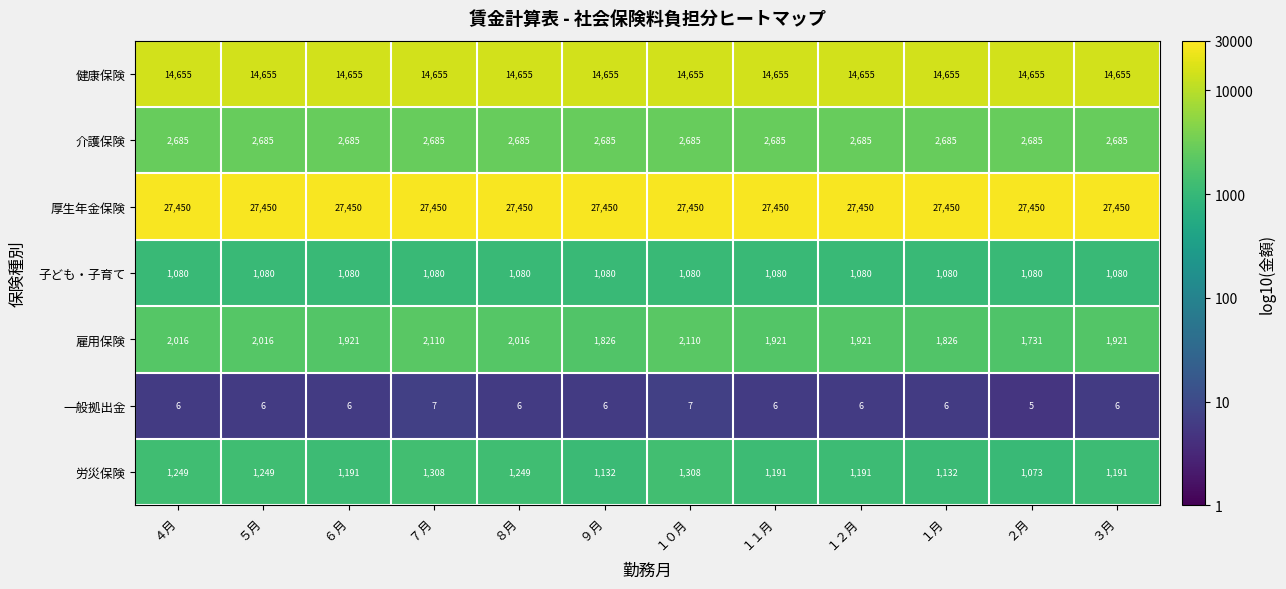

Rank the series at ３月 from highest to lowest value.

厚生年金保険, 健康保険, 介護保険, 雇用保険, 労災保険, 子ども・子育て, 一般拠出金